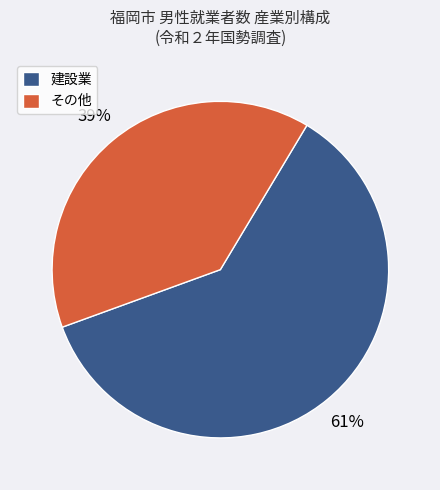

Between 建設業 and その他, which is larger?

建設業